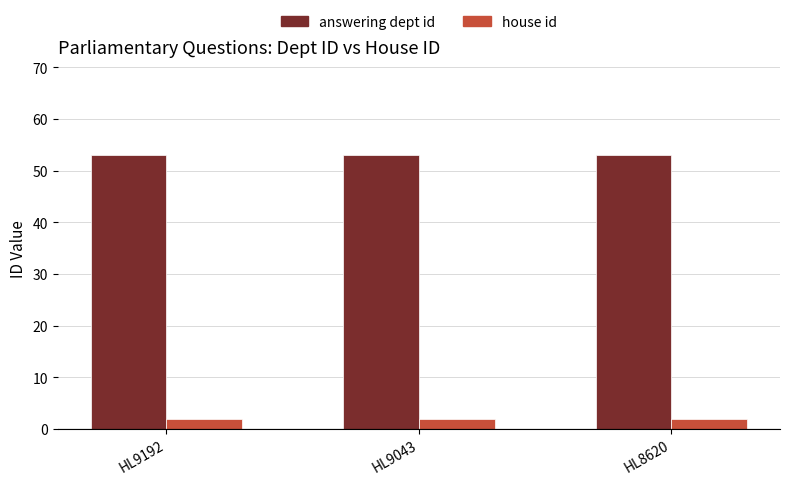

List the series in order of their overall mean, highest first.

answering dept id, house id